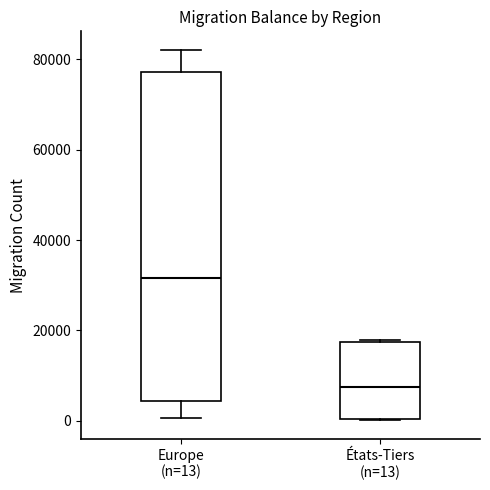

Where is the upper edge of the box for États-Tiers (n=13) on the y-axis? The values are not printed on the chart, so give them approximately, as read against the axis.

18000